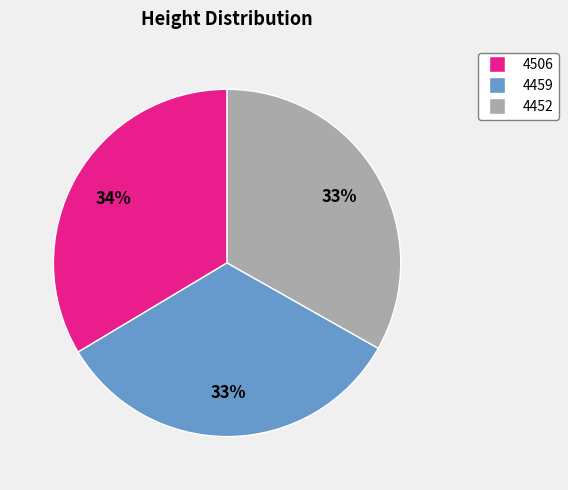

Do 4459 and 4452 together represent more than half of the pie?

Yes